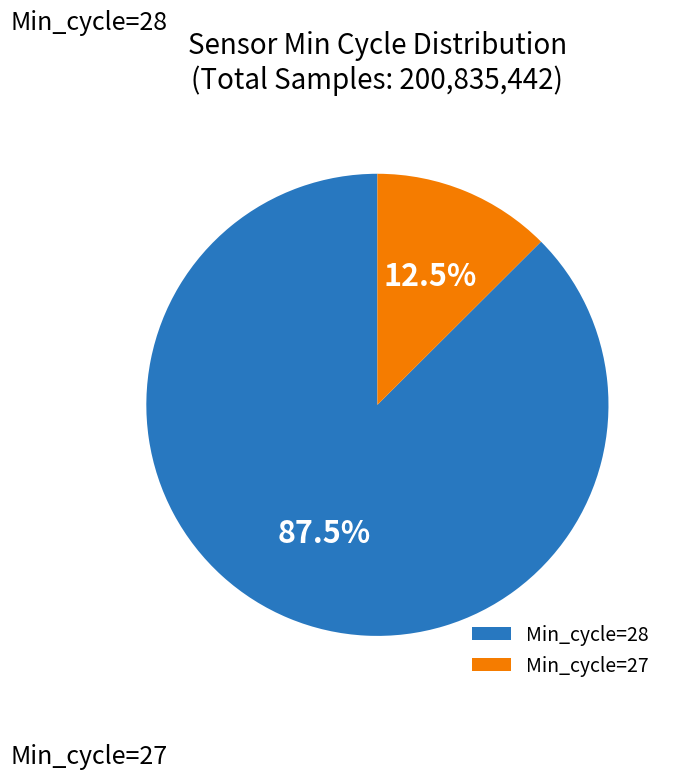

Is there any slice that represents more than half of the pie?

Yes